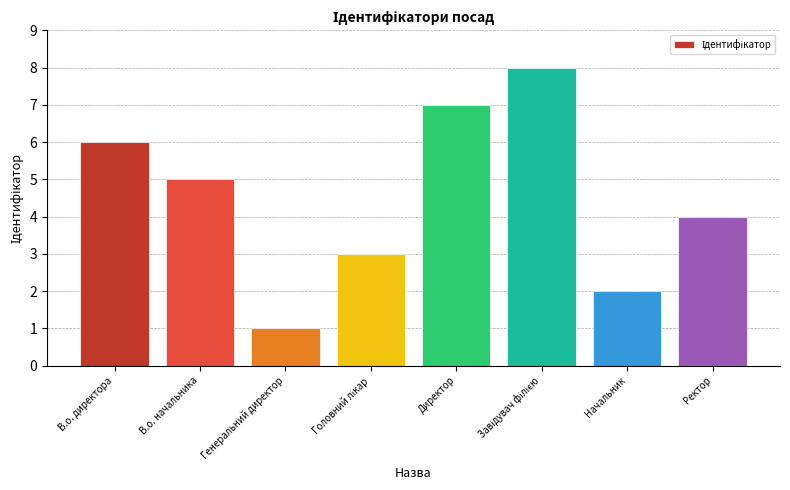

Reading right to left, transcribe all the data shown in this chart.

4	2	8	7	3	1	5	6